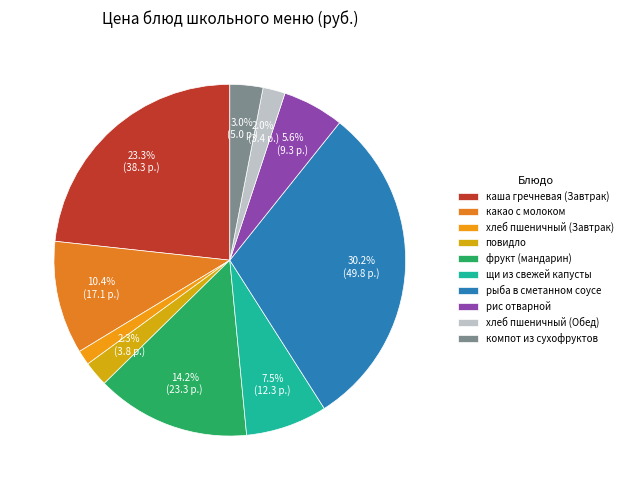

Combined, do повидло and рыба в сметанном соусе account for over 50%?

No